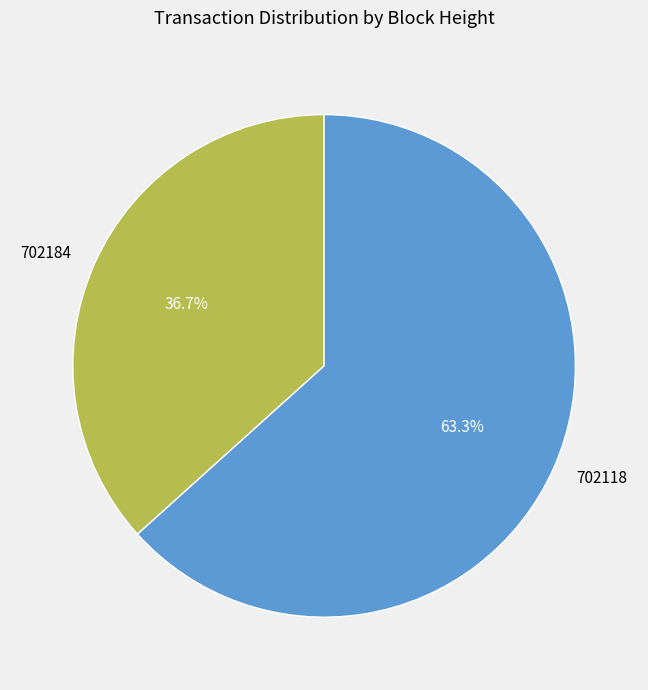

Between 702184 and 702118, which is larger?

702118